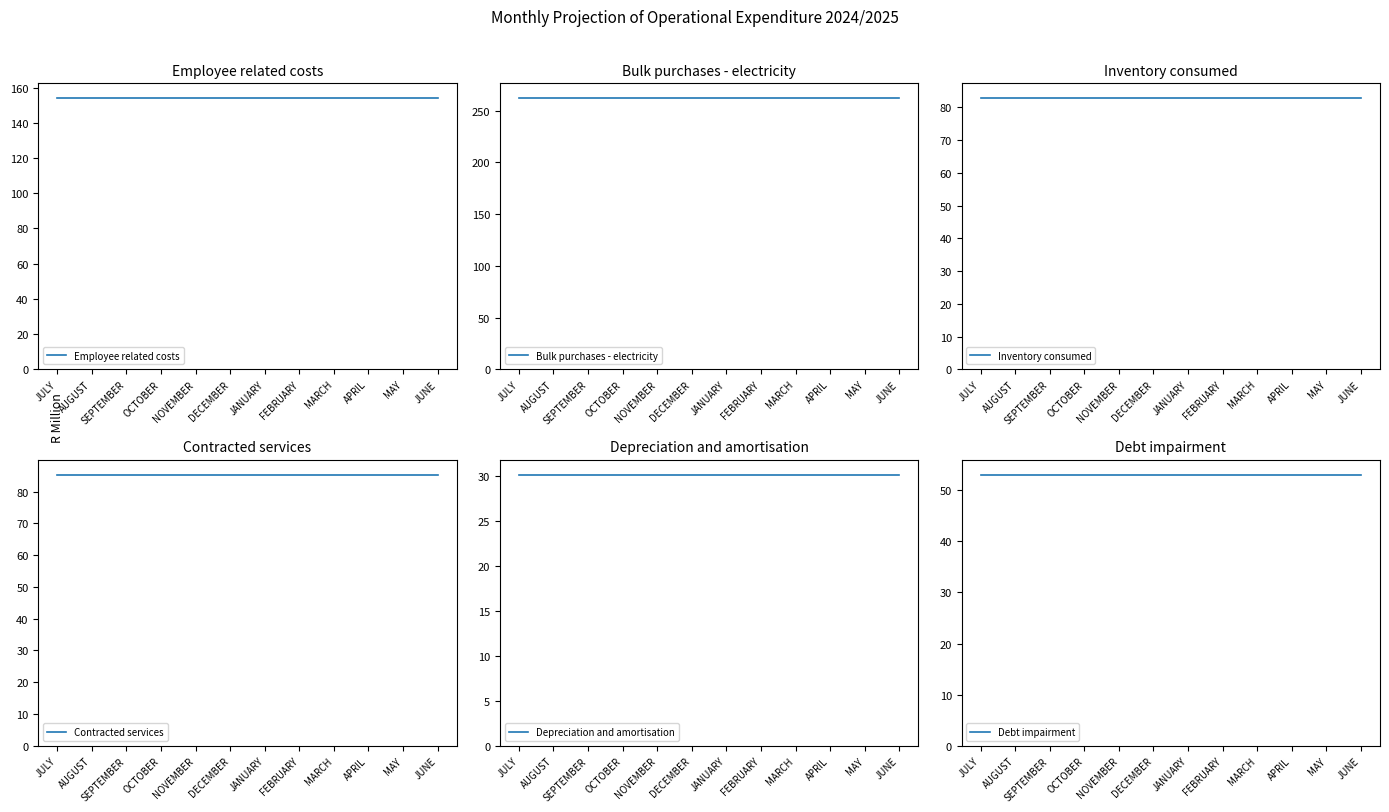

How many lines are shown in the chart?

6